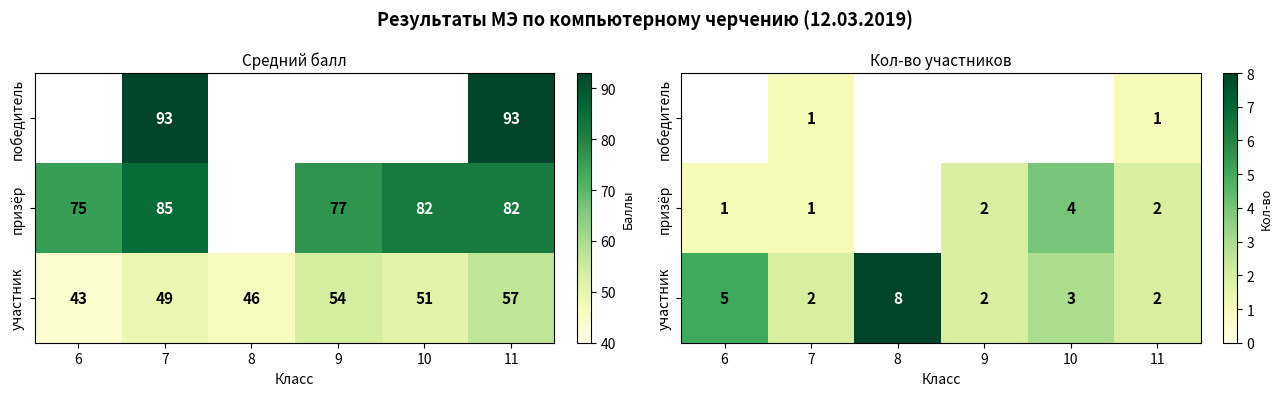

Rank the series by their average value, from lowest to highest.

победитель, призёр, участник